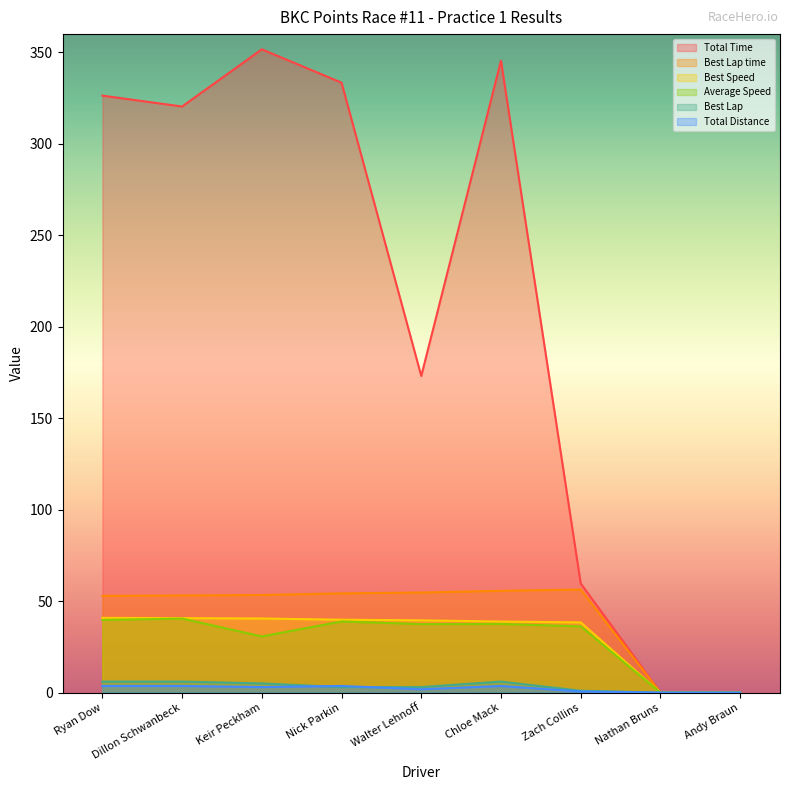

Is the value of Total Time at Chloe Mack greater than the value of Best Lap time at Nick Parkin?

Yes